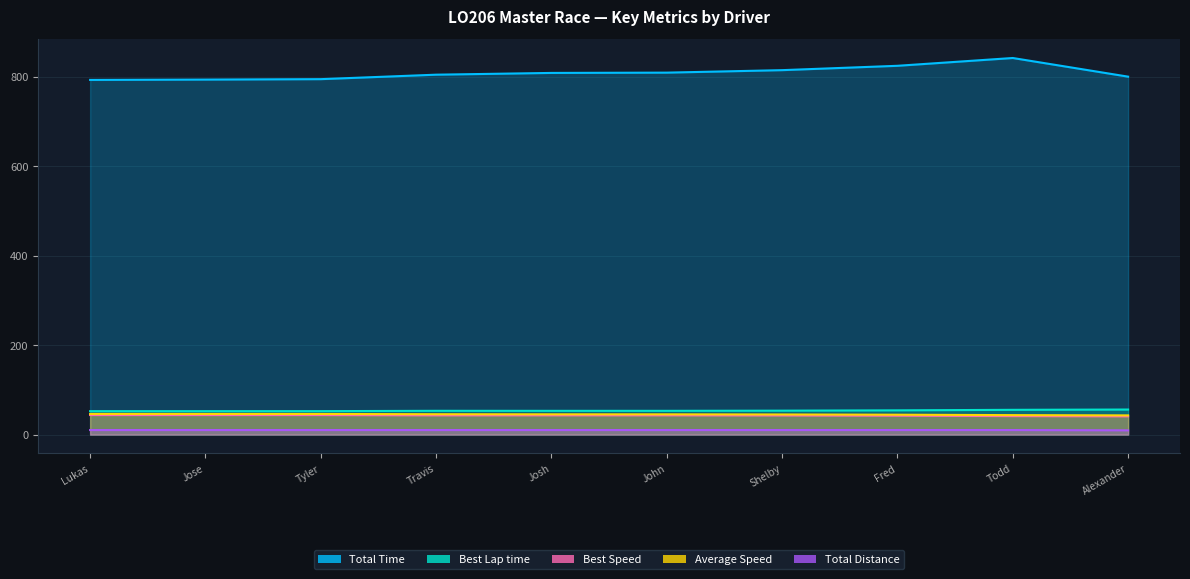

Which series has the largest total across all categories?

Total Time